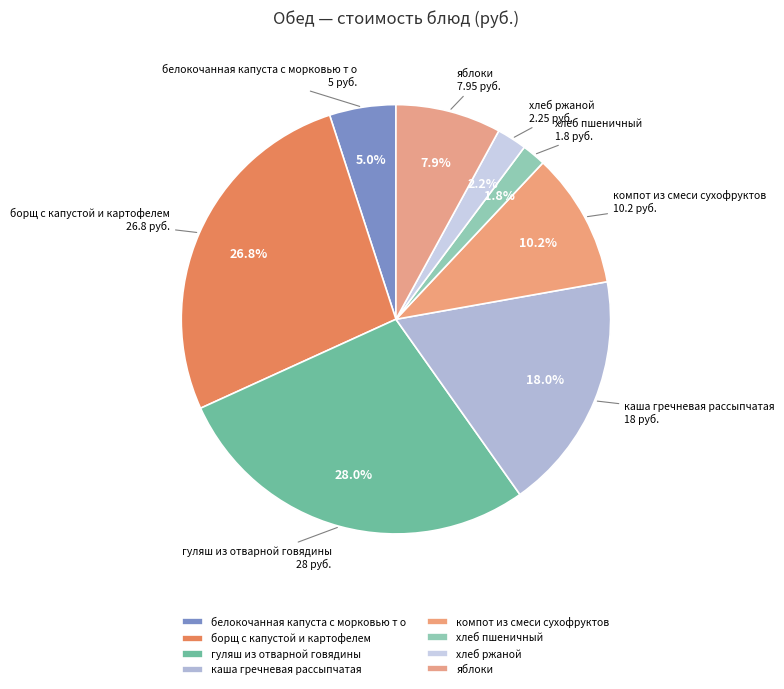

Is хлеб ржаной the majority of the pie?

No